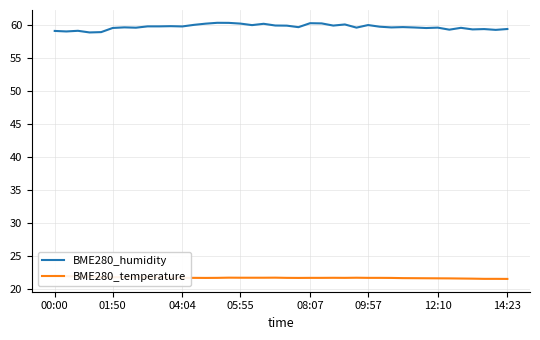

Rank the series by their maximum value, from highest to lowest.

BME280_humidity, BME280_temperature